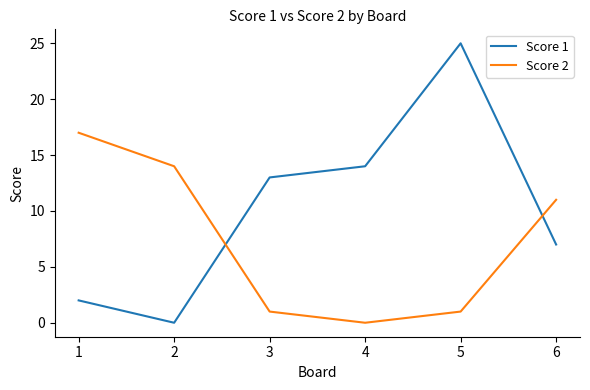

How many categories are shown in the chart?

6